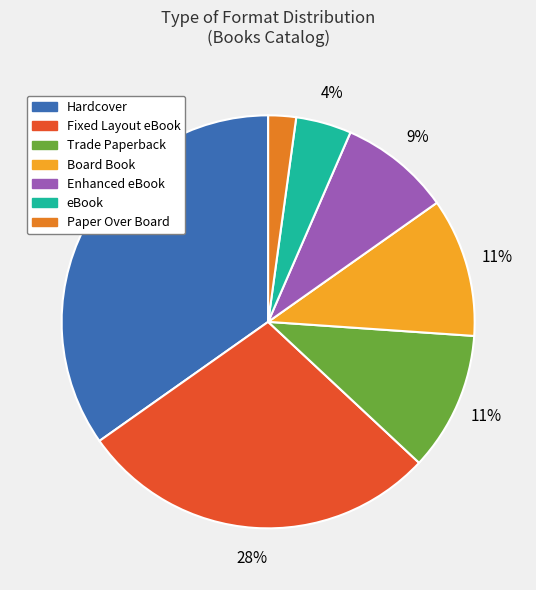

Is it true that Board Book is 4% of the pie?

False